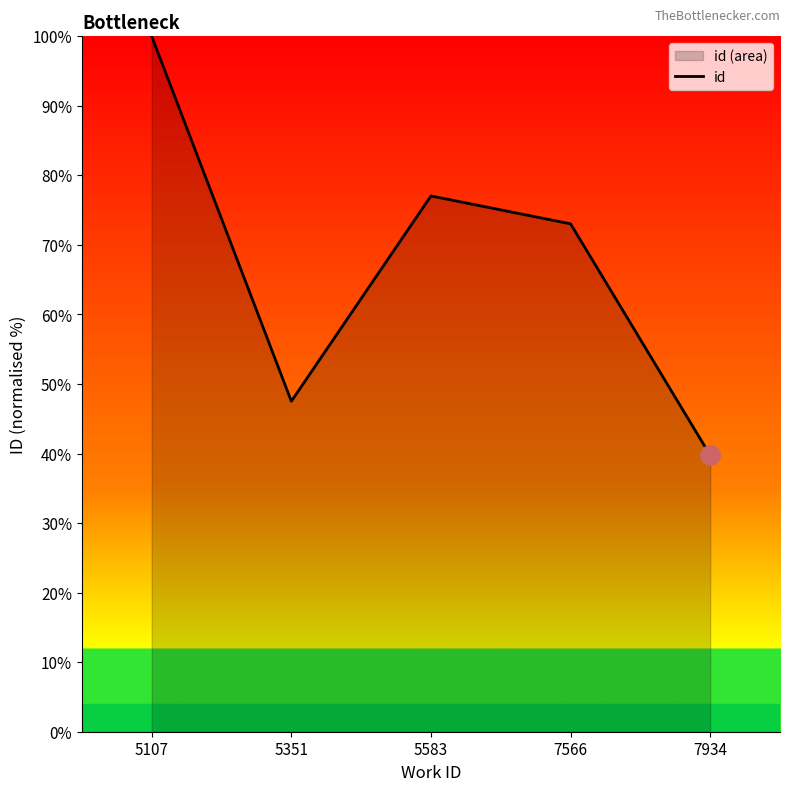

List the labels in order of value, smallest first.

7934, 5351, 7566, 5583, 5107